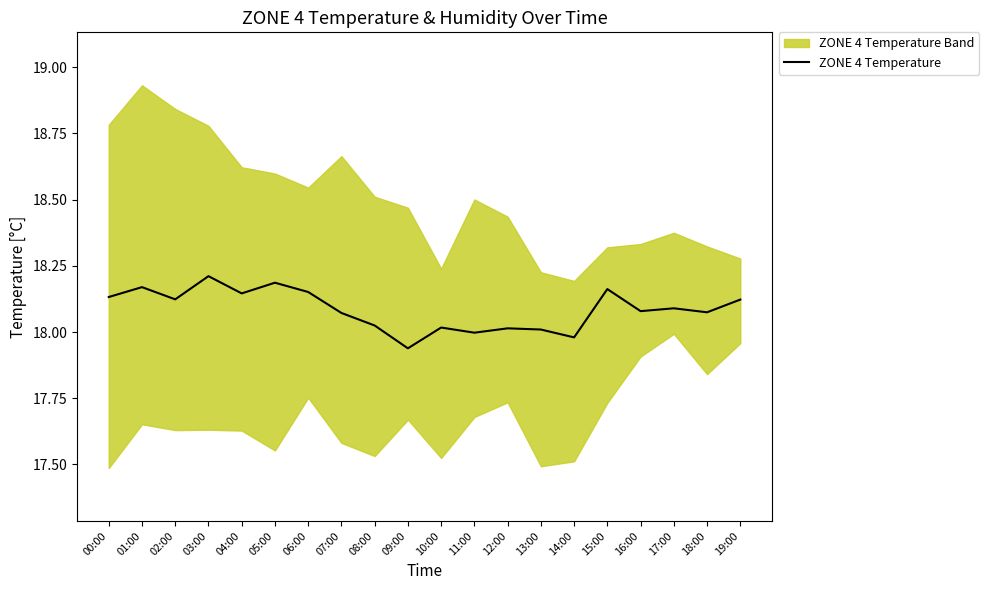

Is this an area chart (filled region under the line)?

No